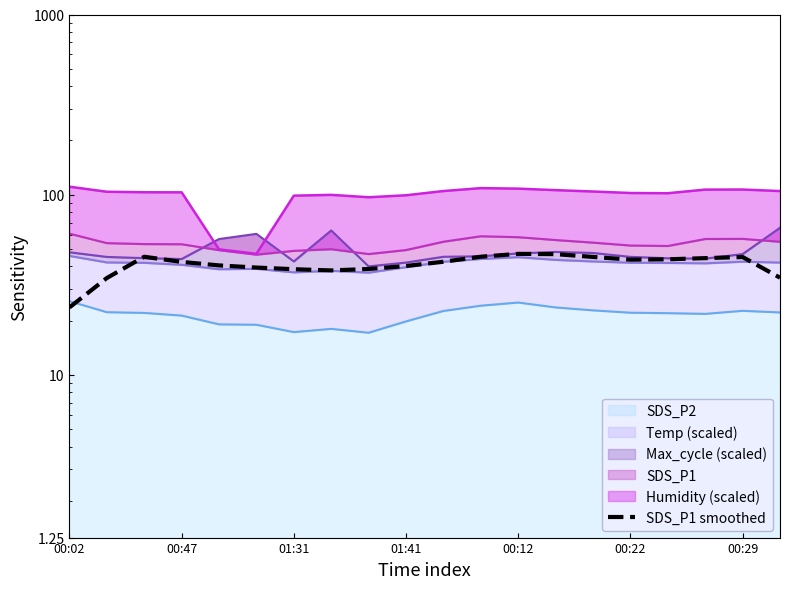

What is the difference between the maximum and minimum values?

23.3